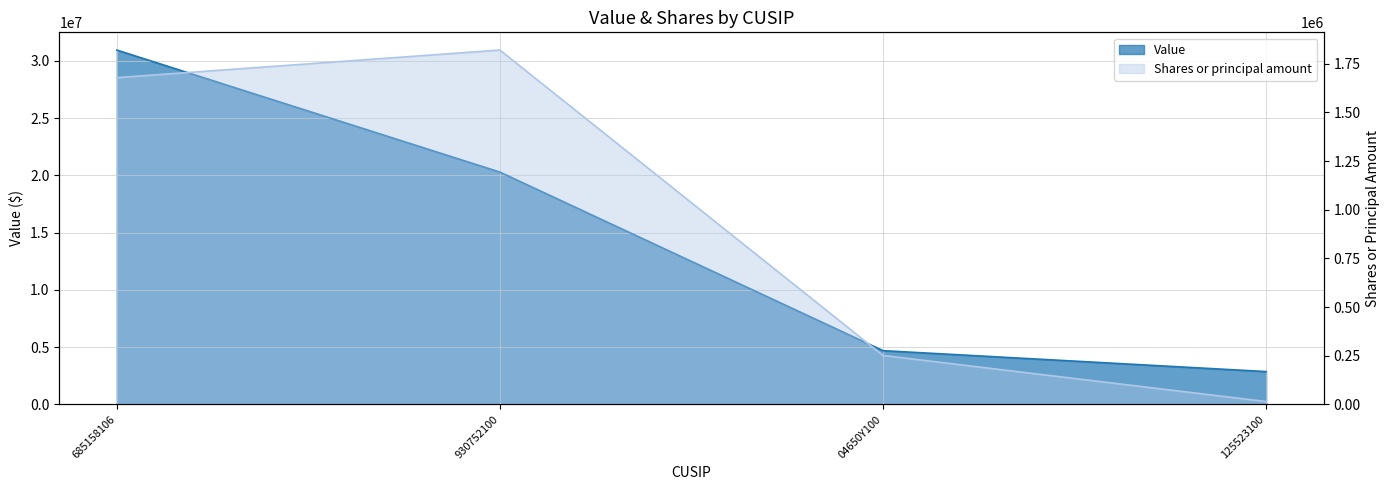

What value does the Value series have at 125523100, to the nearest 100?

2874000